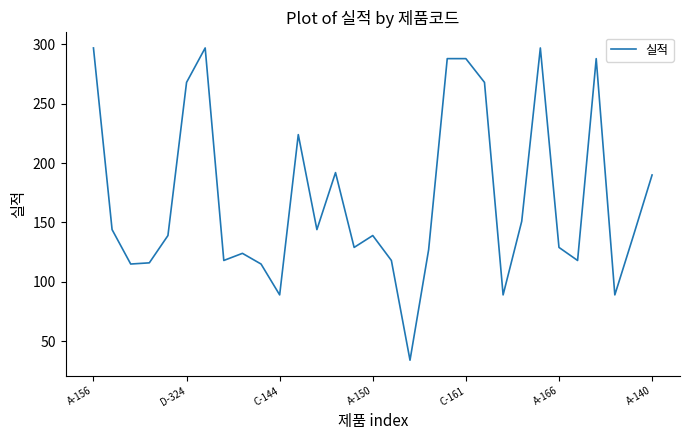

What is the smallest value displayed?

34